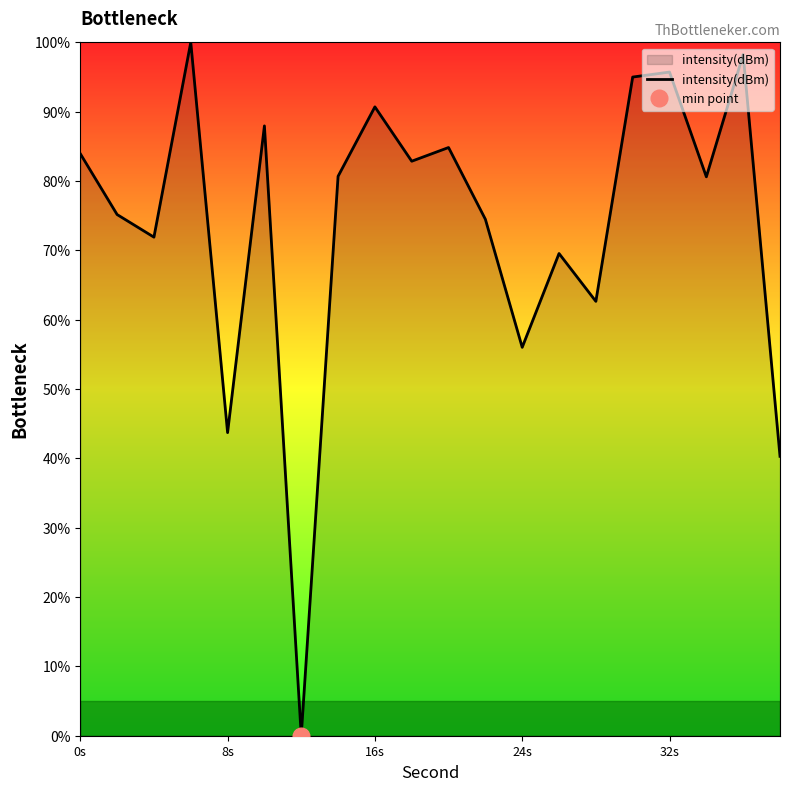

What is the maximum value for intensity(dBm)?

100.0